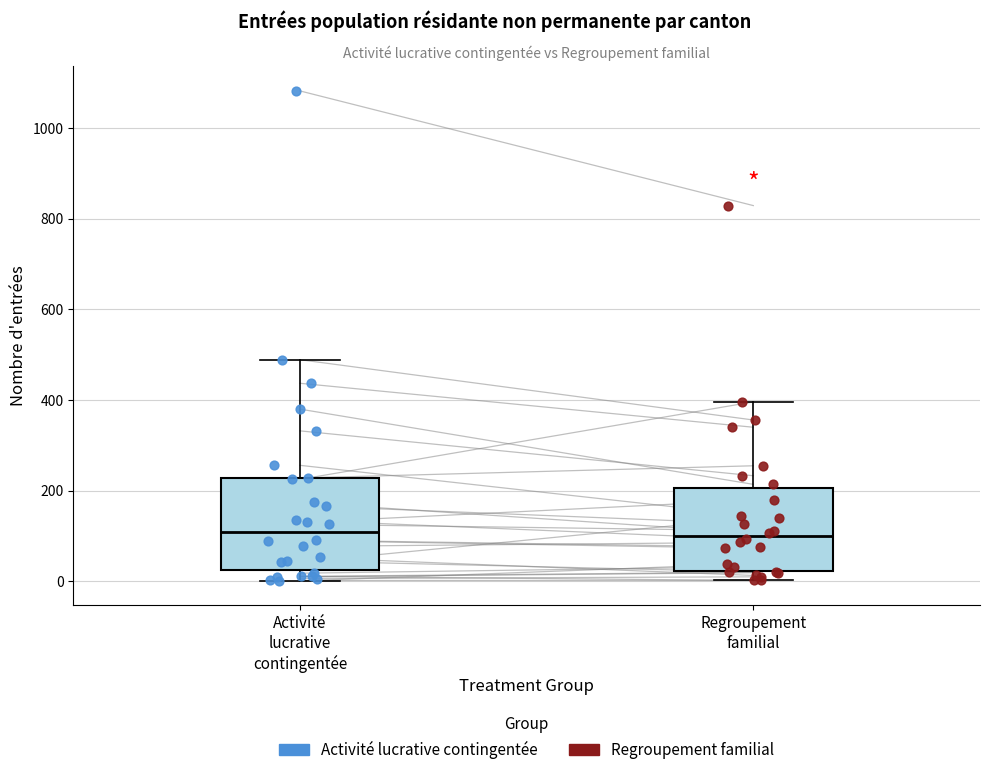

Comparing the boxes themselves (not the whiskers), which one is the tallest?

Activité lucrative contingentée